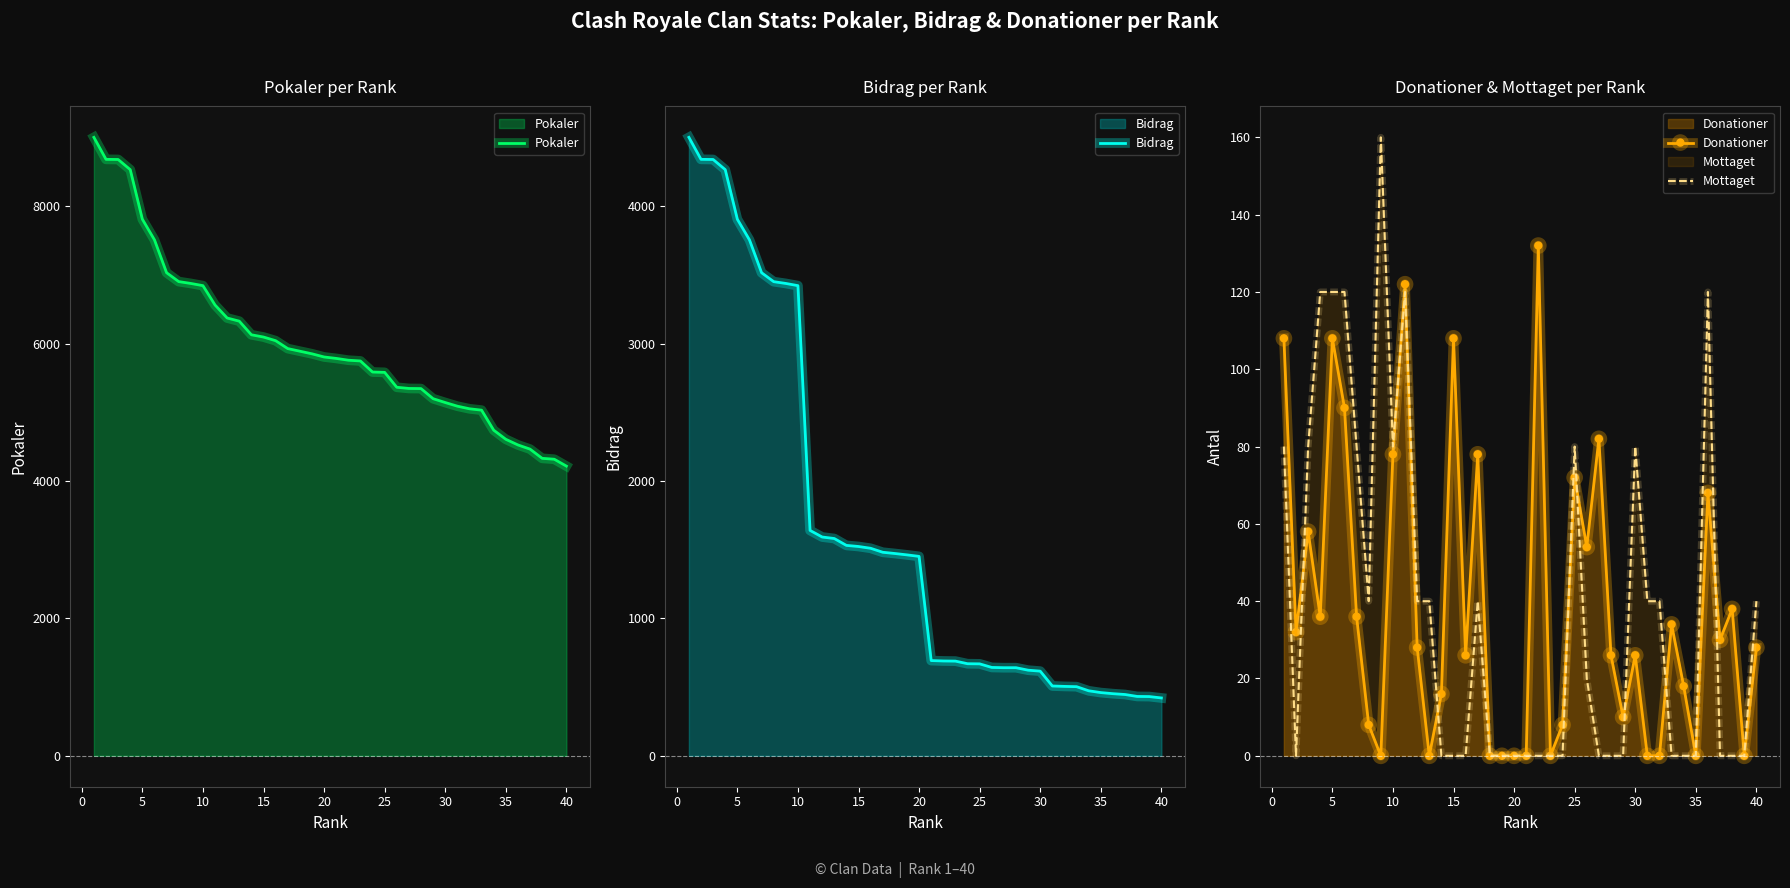

At how many categories does at least one series exceed 6044?

15